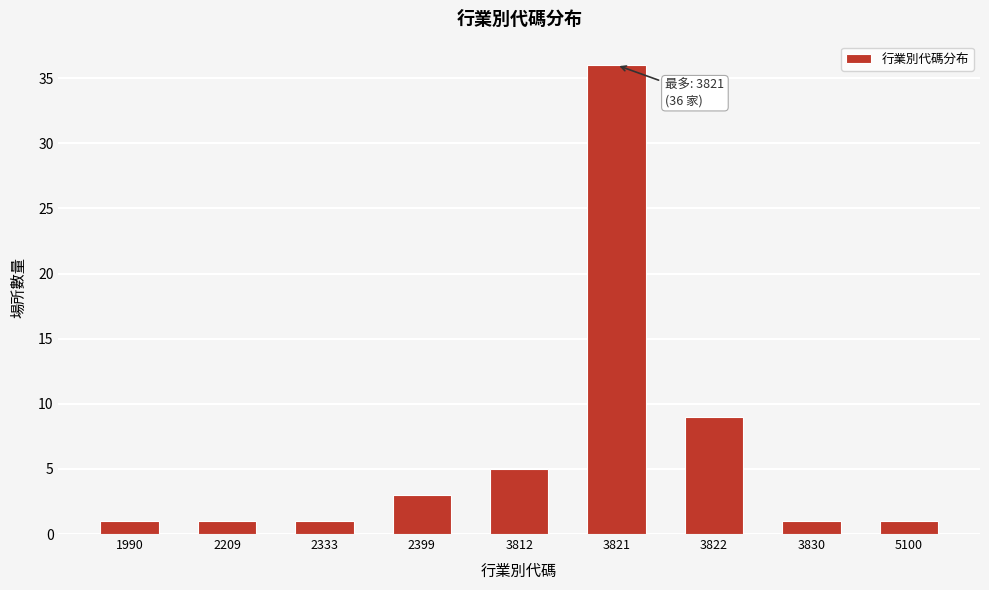

Reading left to right, what are all the values shown in this chart?

1990=1	2209=1	2333=1	2399=3	3812=5	3821=36	3822=9	3830=1	5100=1